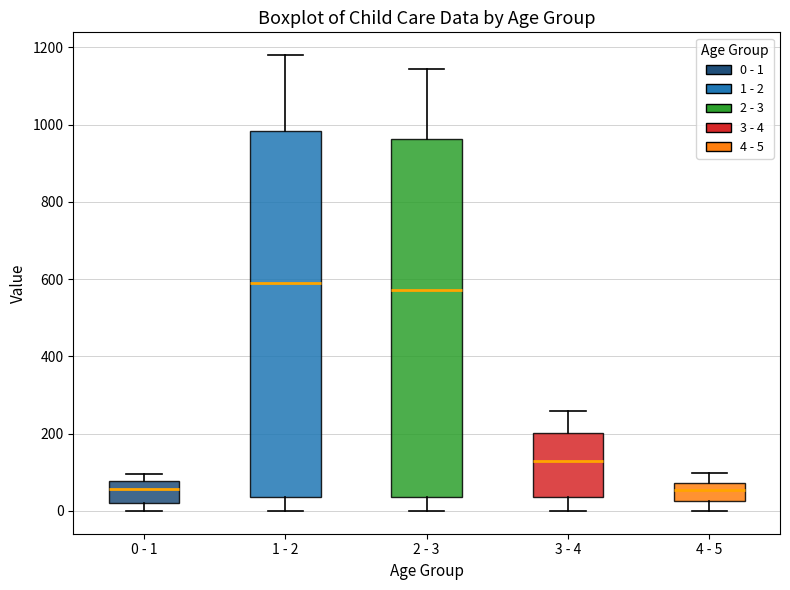

Which box is the tallest, from its lower edge to its upper edge?

1 - 2